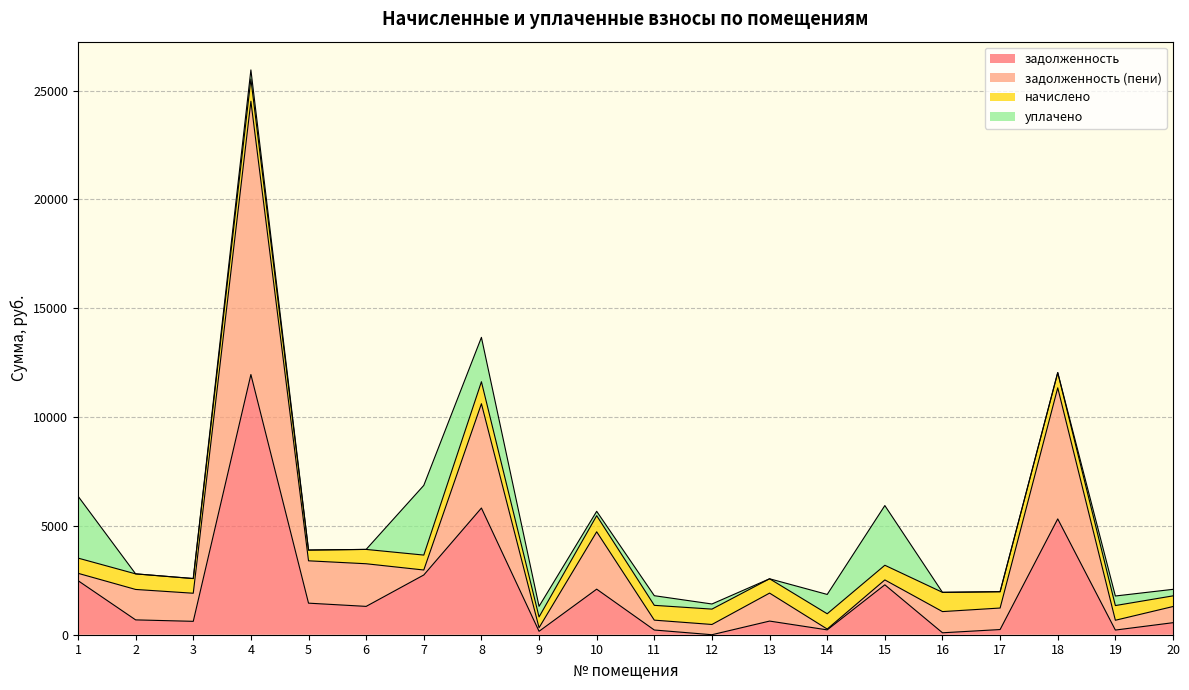

What is the difference between the задолженность values at 2 and 18?

4639.5